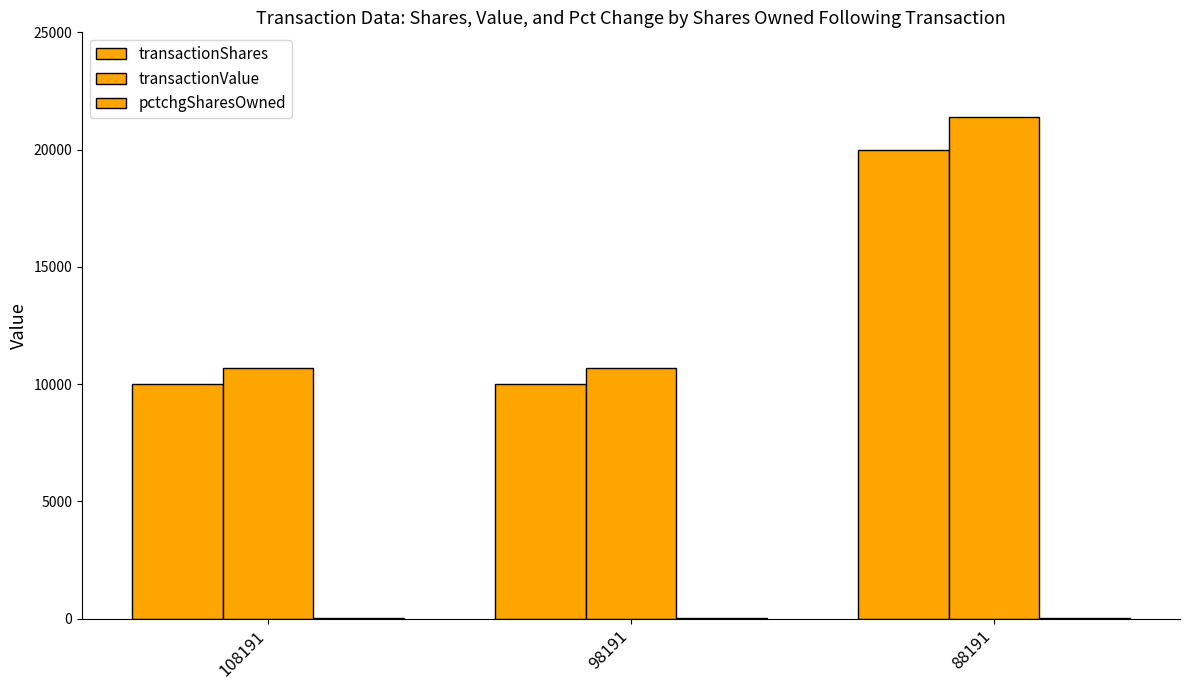

How many groups of bars are there?

3